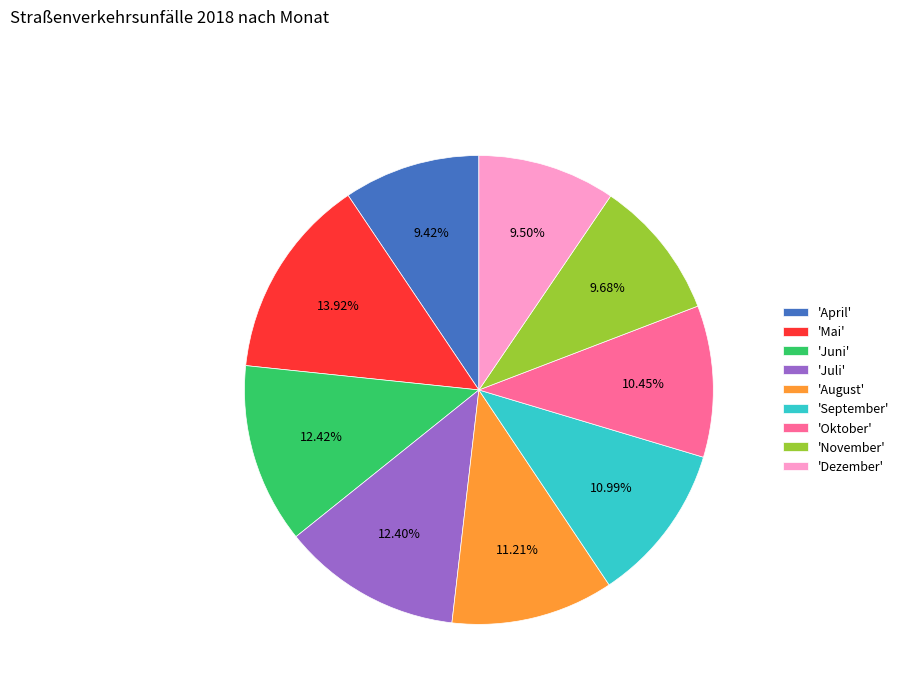

What is the ratio of the value at 'September' to the value at 'November'?

1.1